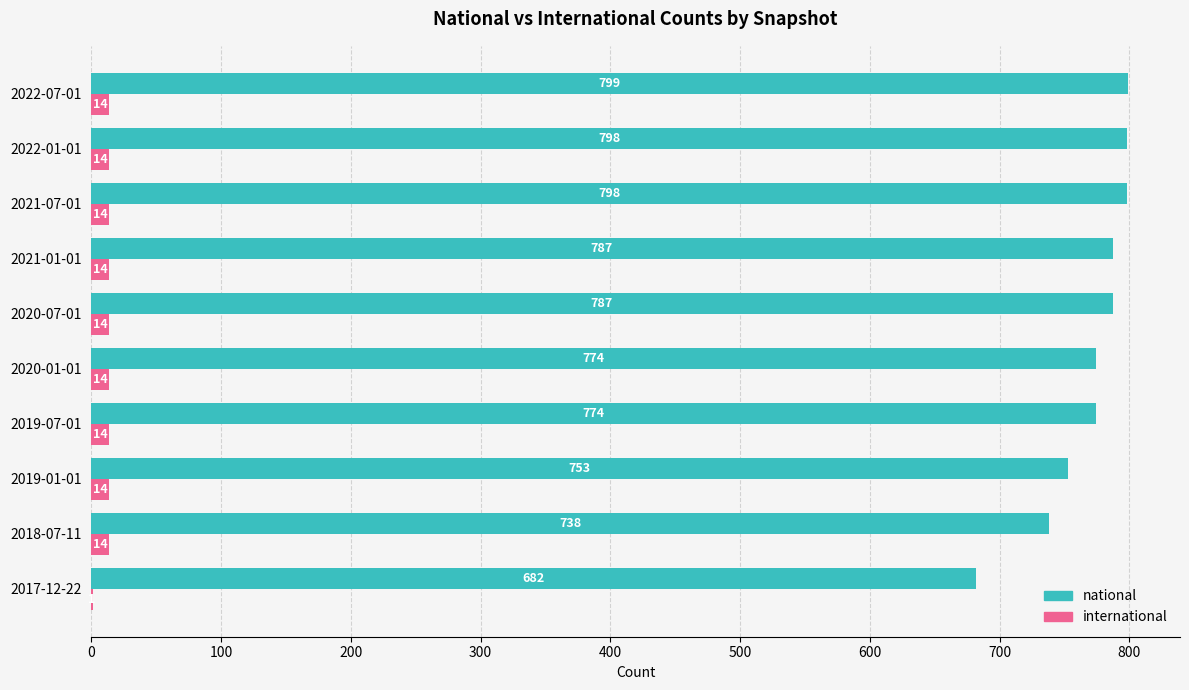

At which category does the chart reach its peak across all series?

2022-07-01